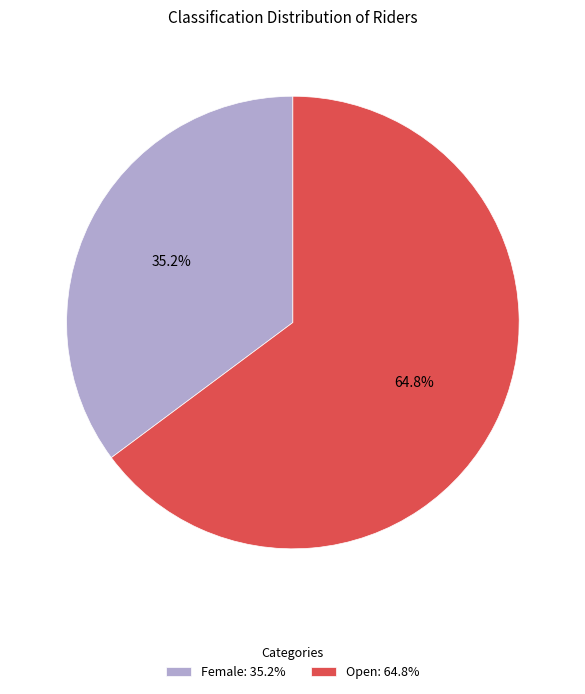

To the nearest percent, what is the combined percentage of Open and Female?

100%